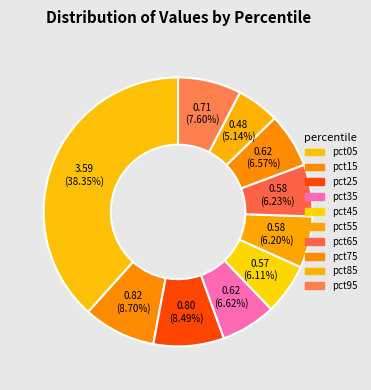

Does any single category account for the majority?

No